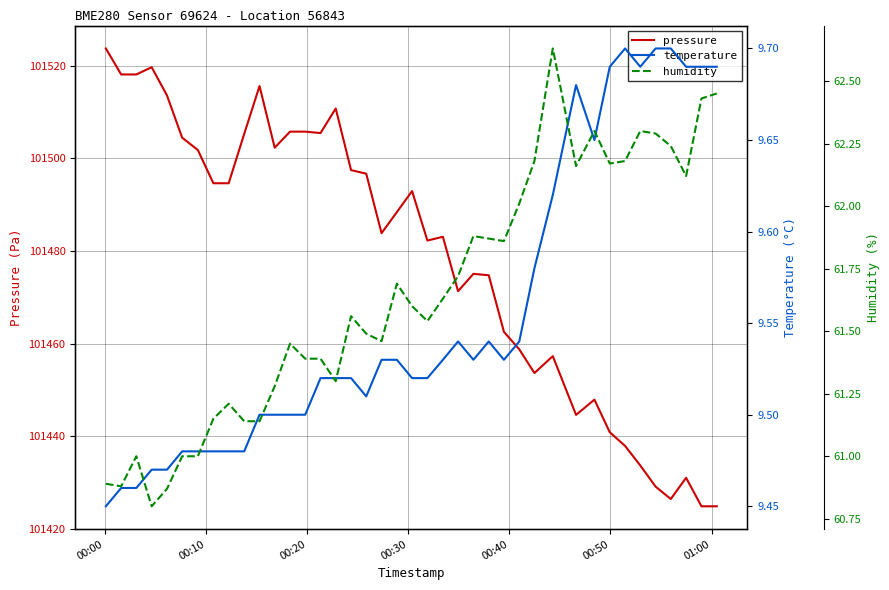

The value of temperature at 00:40 is 9.5. True or false?

True